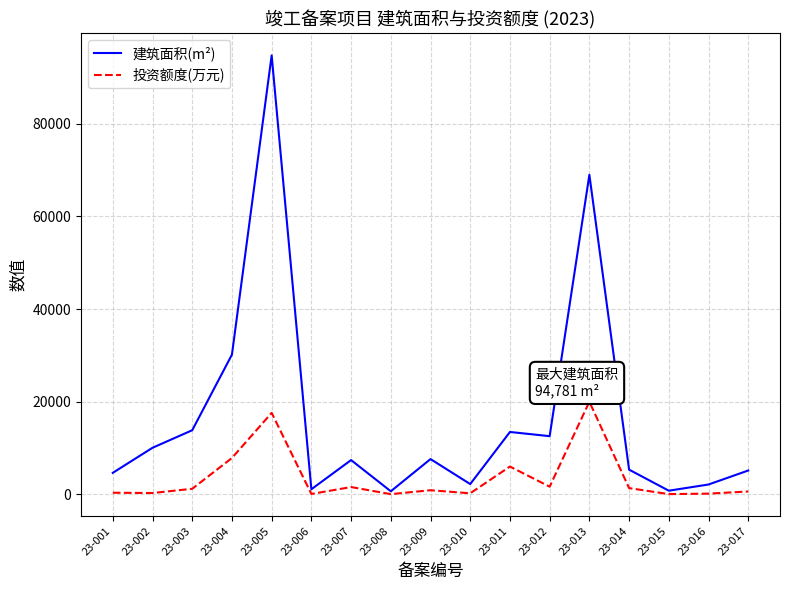

How many interior local valleys does the 建筑面积(m²) series have?

5